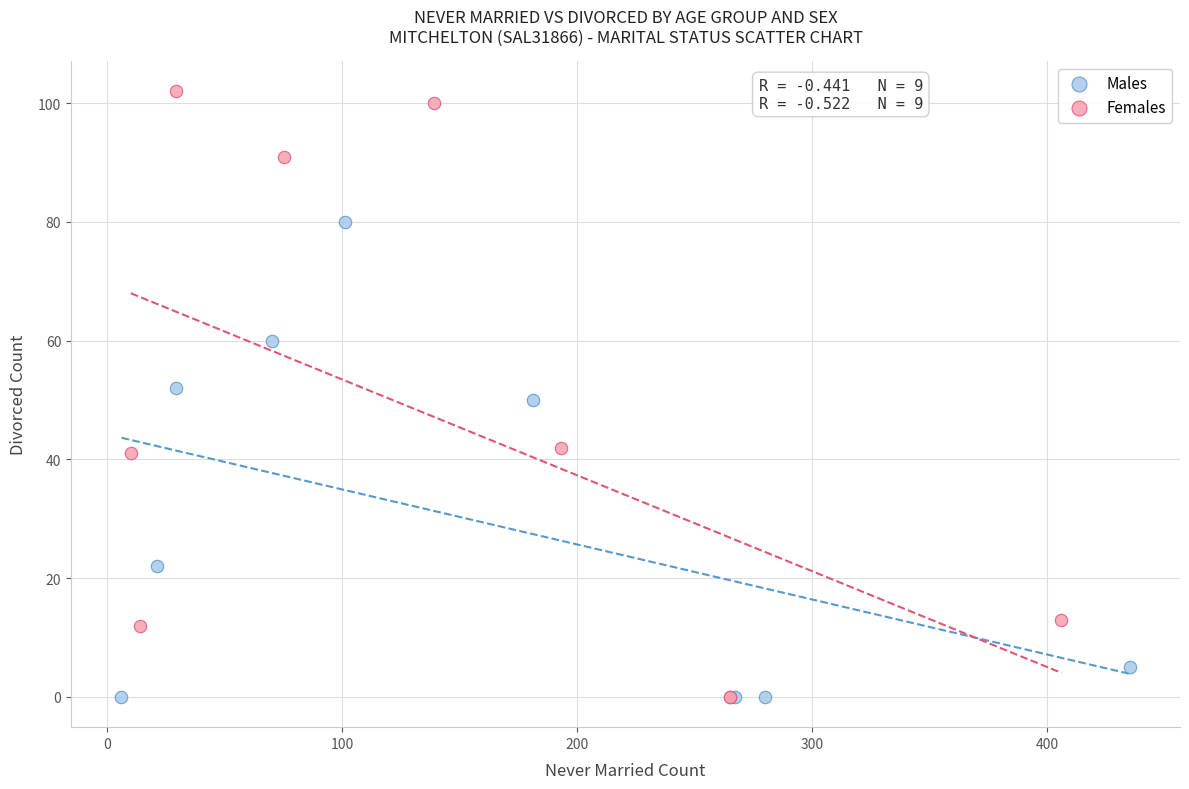

Which series reaches the maximum Y coordinate?

Females